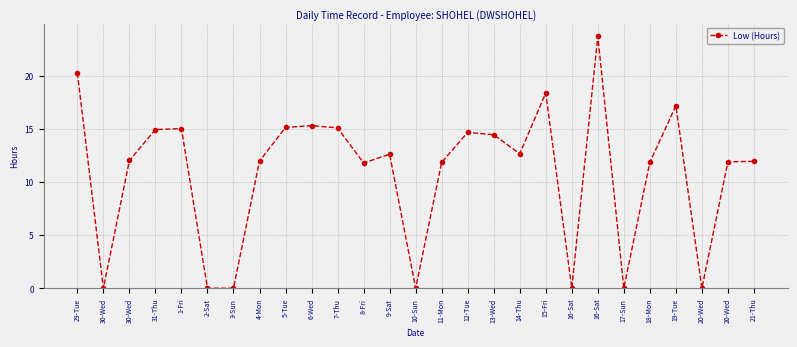

Where is the first local maximum?

1-Fri